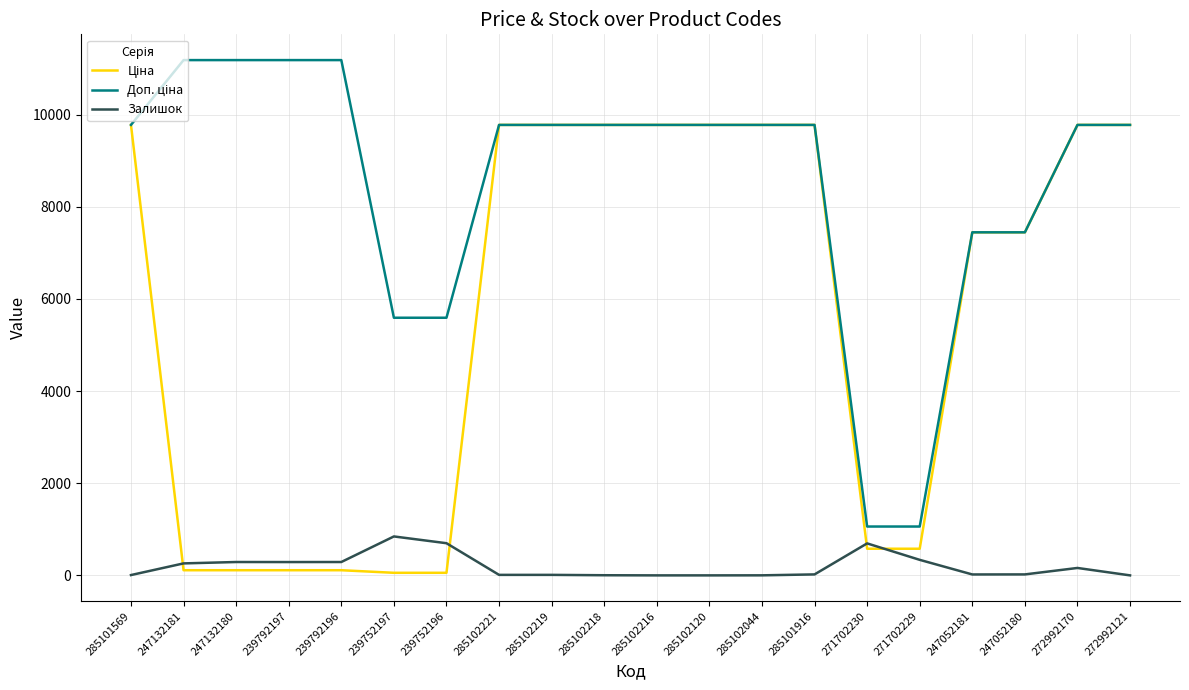

How many distinct data groups are displayed?

3